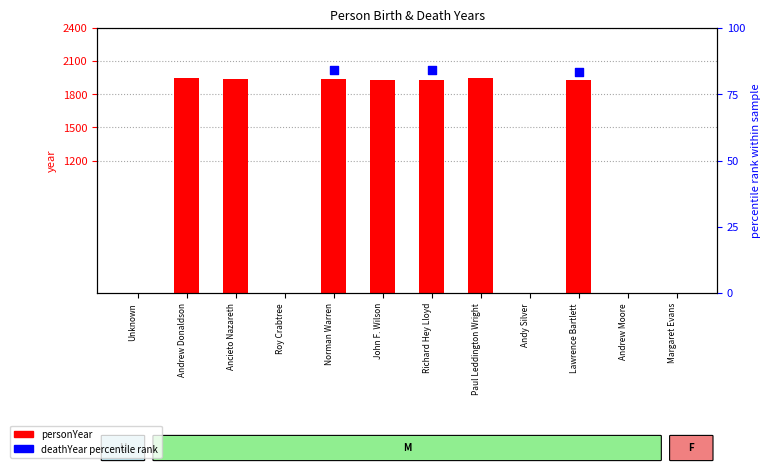

Which series has the largest total across all categories?

personYear